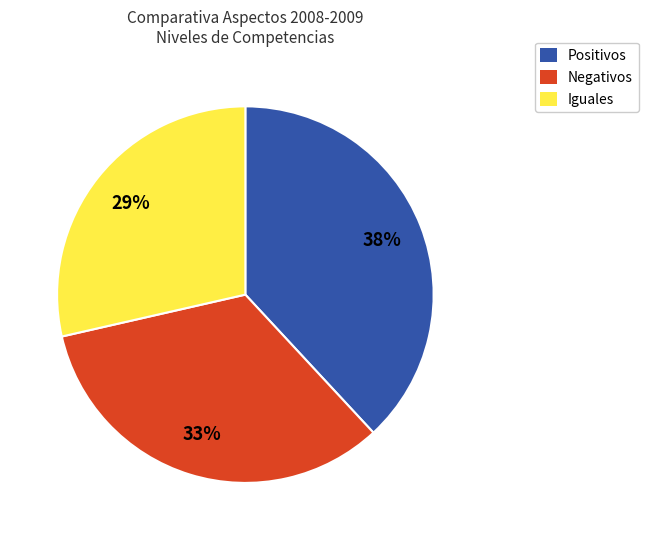

Rank the categories by value from lowest to highest.

Iguales, Negativos, Positivos